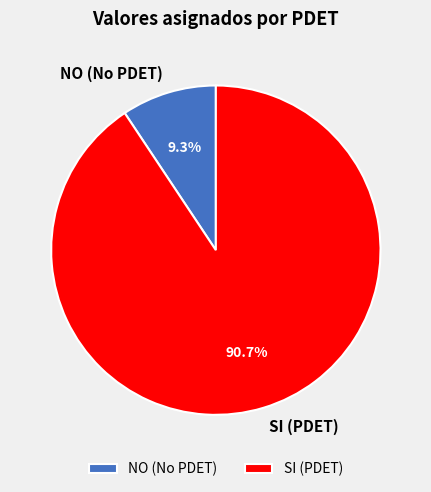

To the nearest percent, what is the average slice percentage?

50%